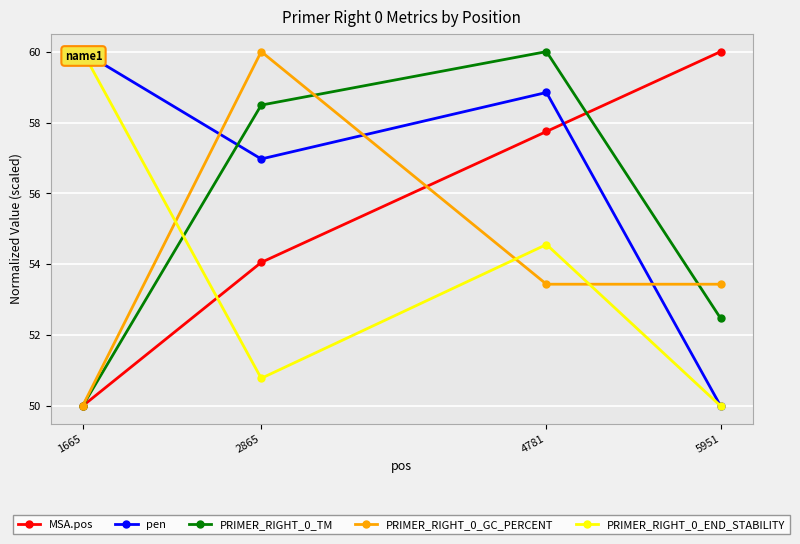

Between which two adjacent categories do PRIMER_RIGHT_0_GC_PERCENT and PRIMER_RIGHT_0_TM first intersect?

2865 and 4781